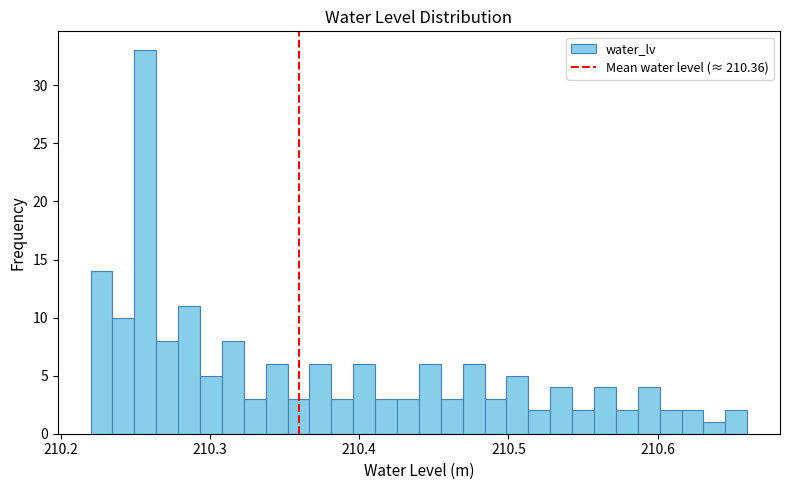

Around what value on the x-axis is the tallest bar? Give the approximate position of its centre, as read against the axis.

210.26